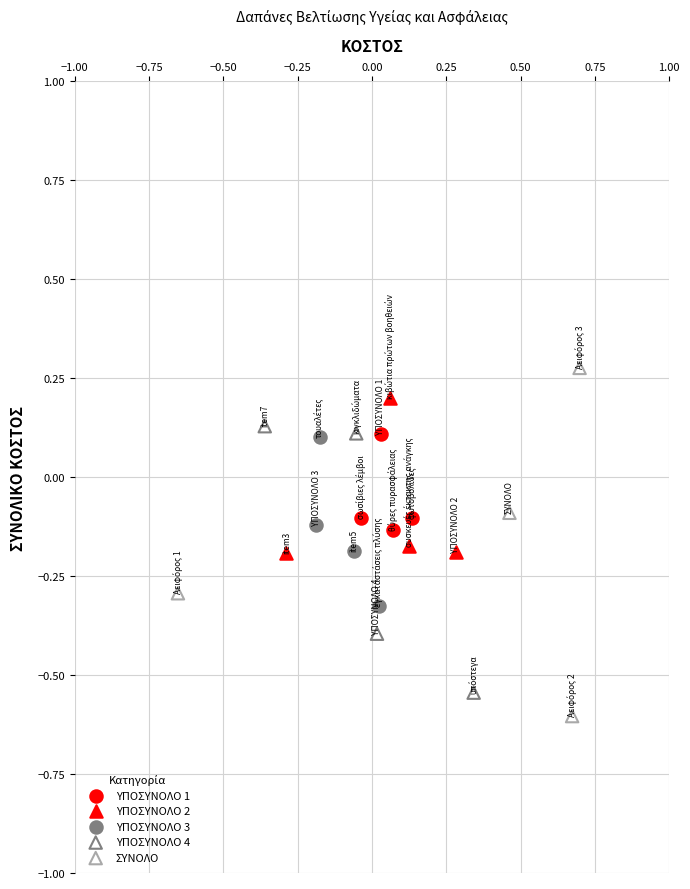

Which series contains the lowest Y value?

ΣΥΝΟΛΟ